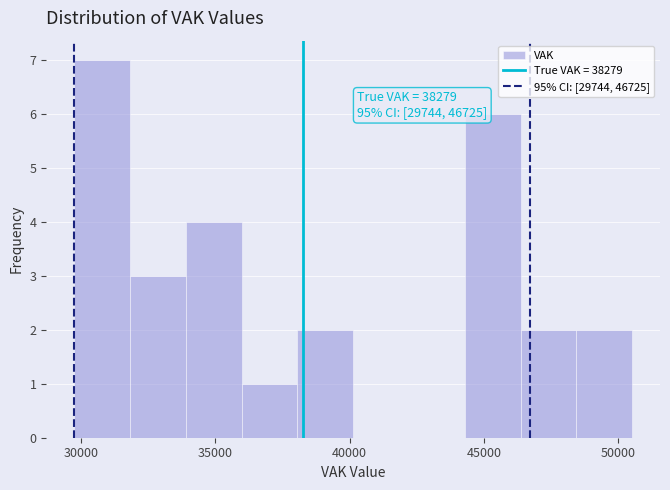

Which range on the x-axis has the tallest bar?

29500 to 32000